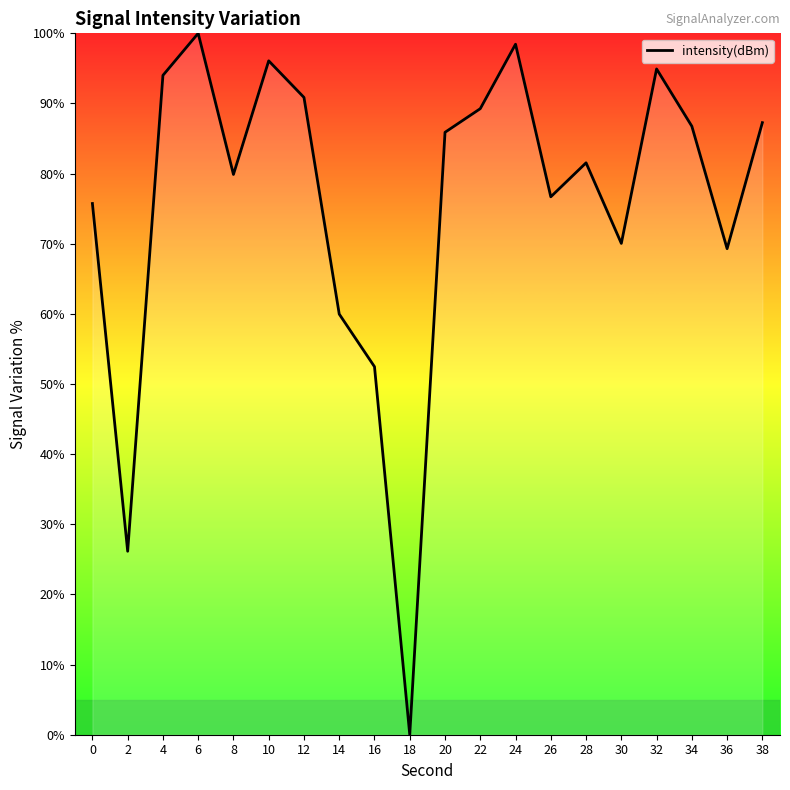

True or false: the data shows 40.7 at 2.

False